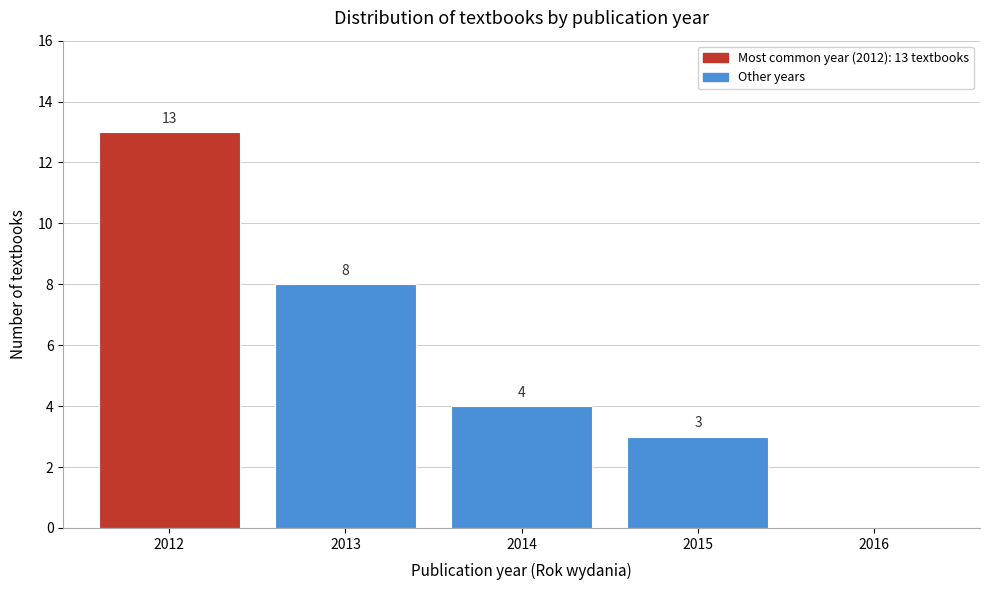

Reading right to left, what are all the values shown in this chart?

2016=0	2015=3	2014=4	2013=8	2012=13